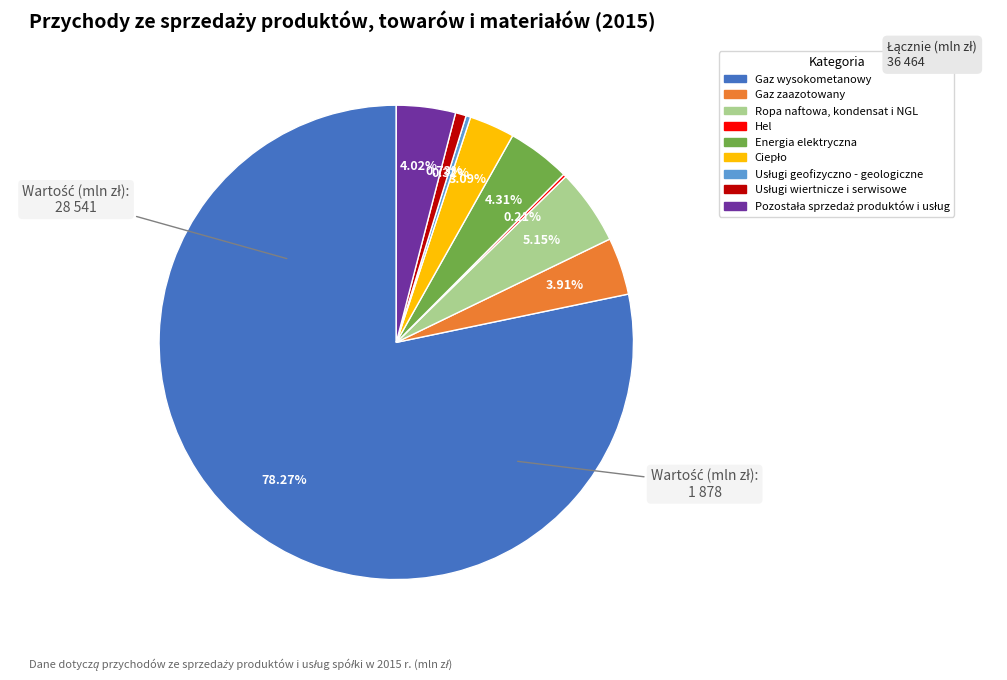

What is the largest slice in the pie chart?

Gaz wysokometanowy